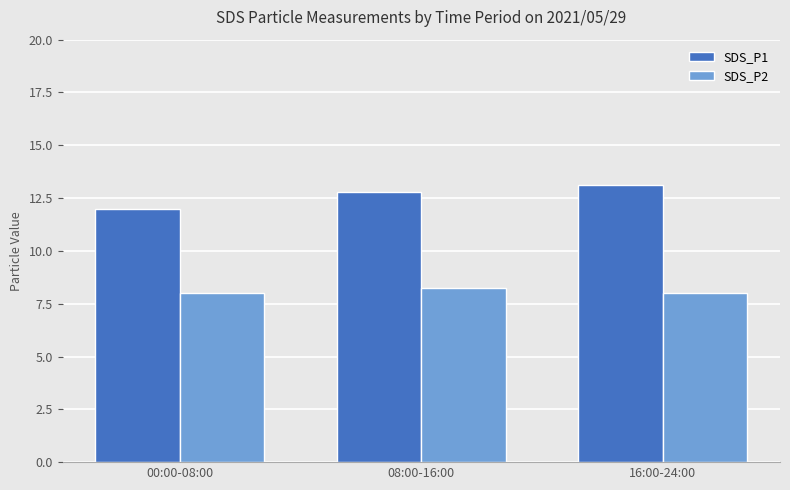

Reading right to left, what are all the values shown in this chart?

SDS_P1: 13.1	12.8	12.0
SDS_P2: 8.0	8.2	8.0